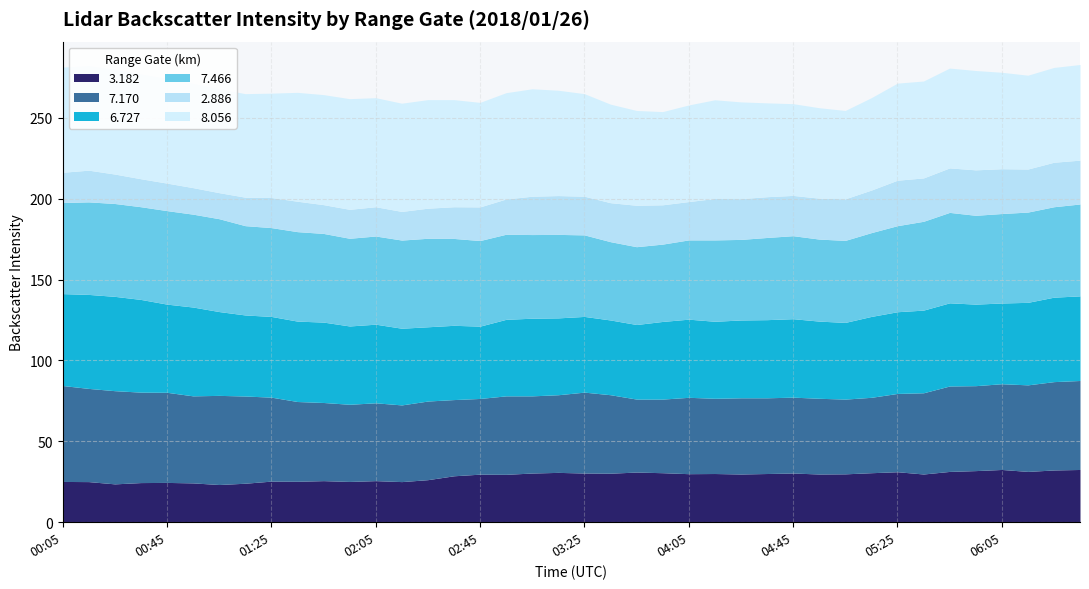

How many interior local peaks does the 3.182 series have?

11